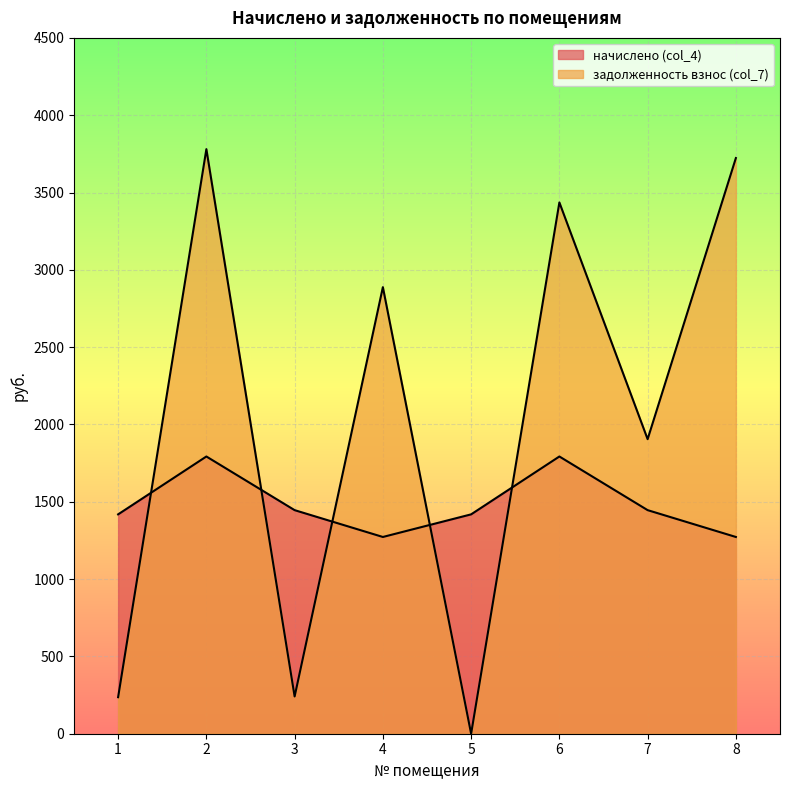

What is the difference between the maximum and minimum values in the начислено (col_4) series?

520.5